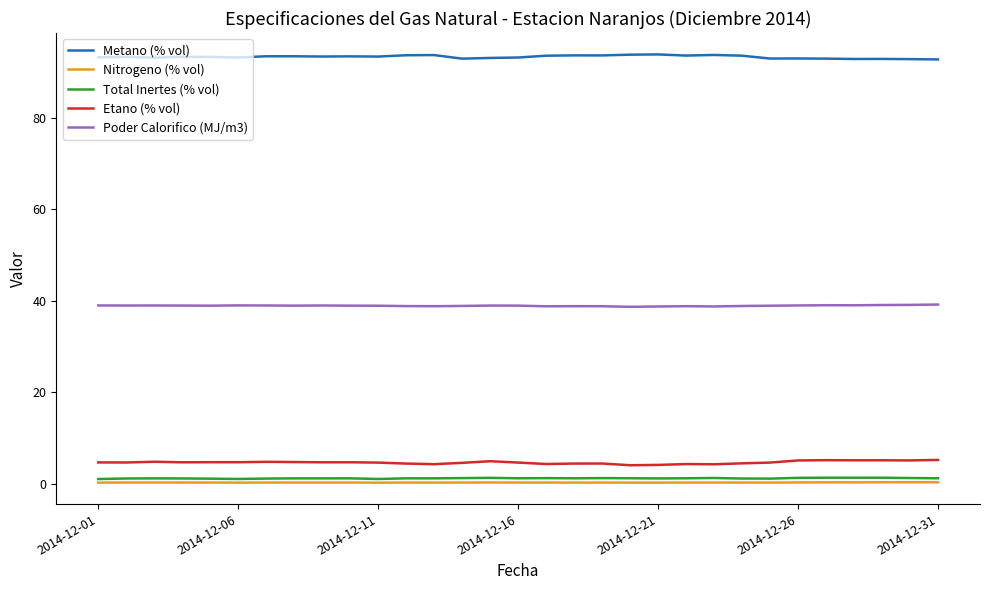

True or false: Metano (% vol) and Poder Calorifico (MJ/m3) cross at least once.

False